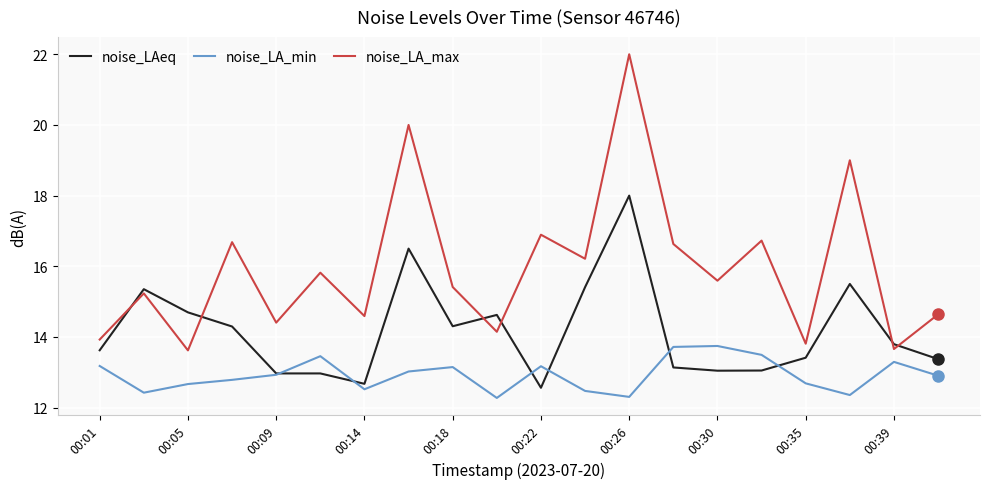

Which series has the widest spread of values?

noise_LA_max